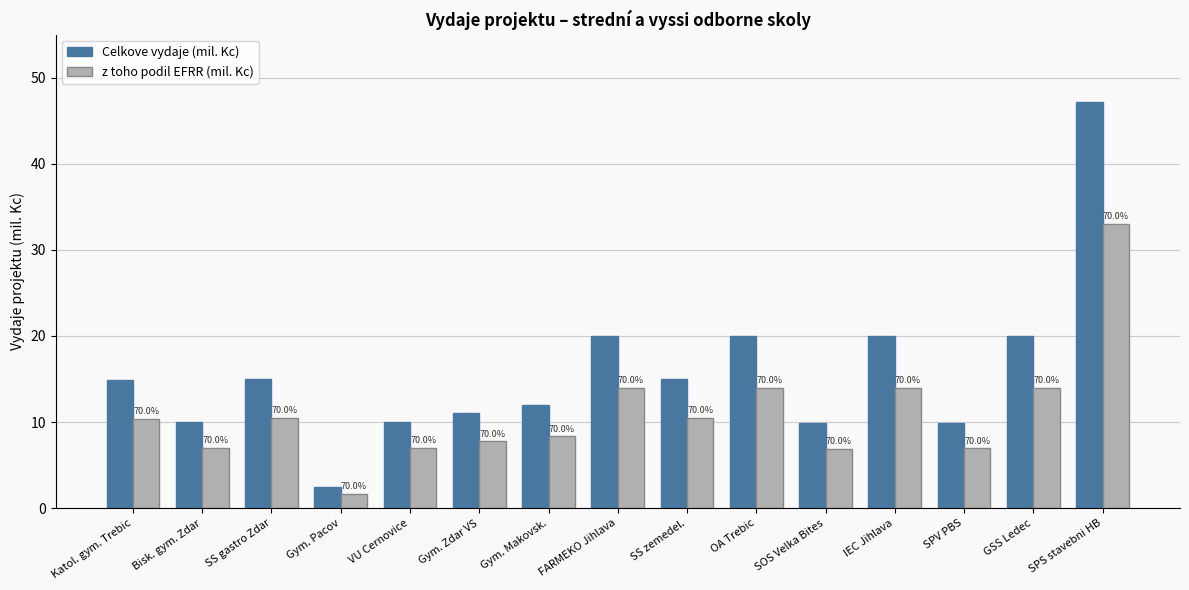

What is the value of the z toho podil EFRR (mil. Kc) bar at the 6th from the left?

7.8